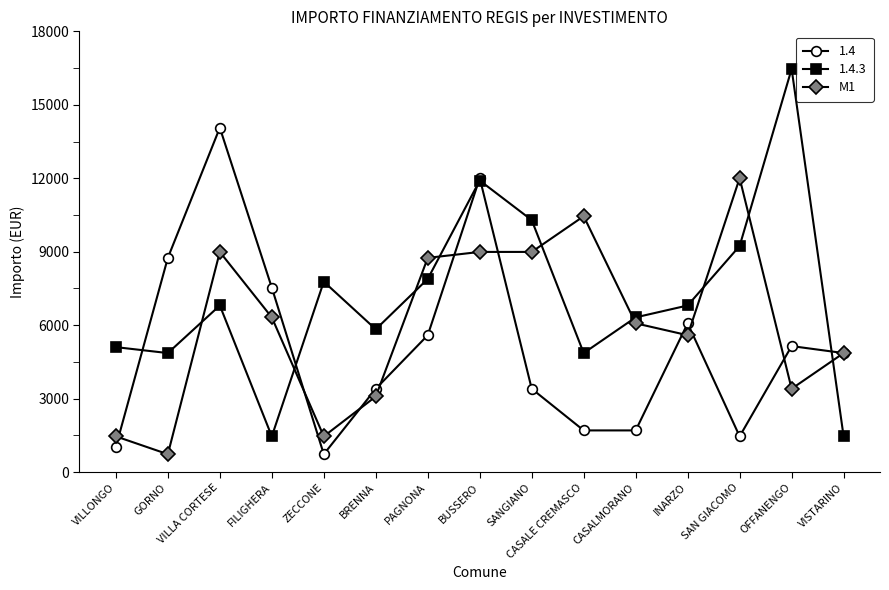

The value of 1.4.3 at VISTARINO is 849. True or false?

False